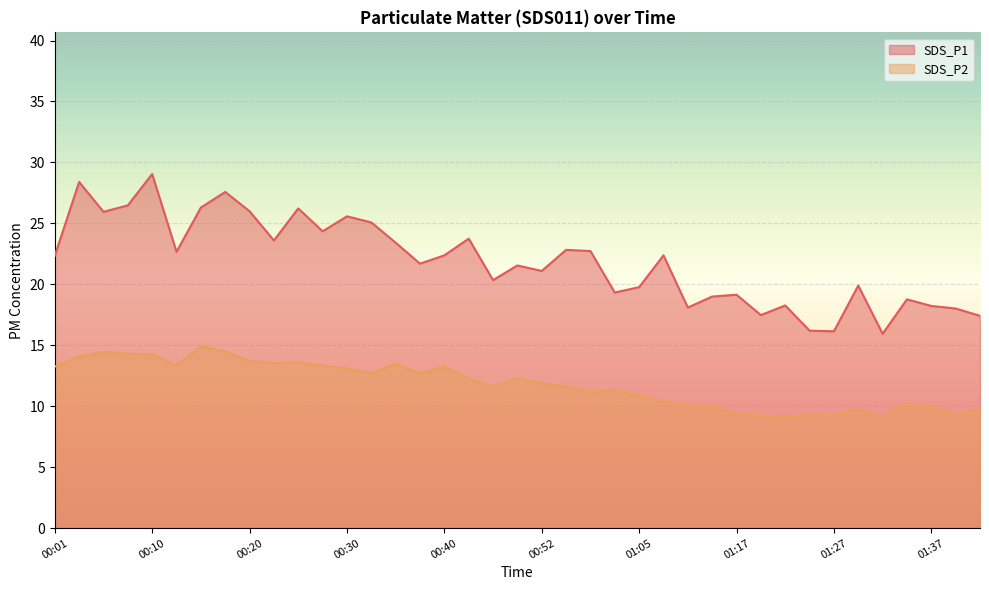

At which category does SDS_P1 reach its first local peak?

00:03